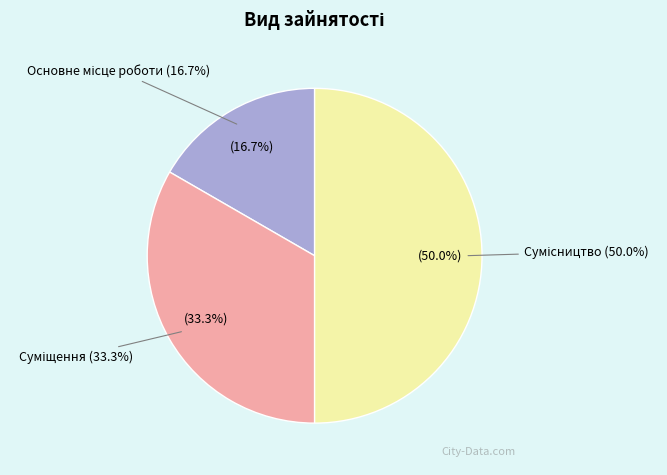

Does any single category account for the majority?

No